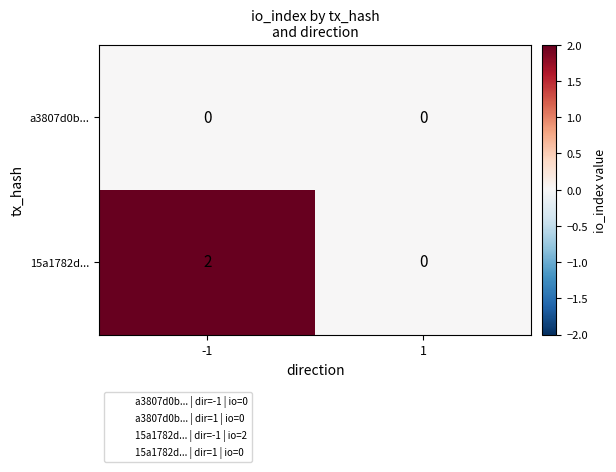

List the series in order of their peak value, lowest first.

a3807d0b..., 15a1782d...